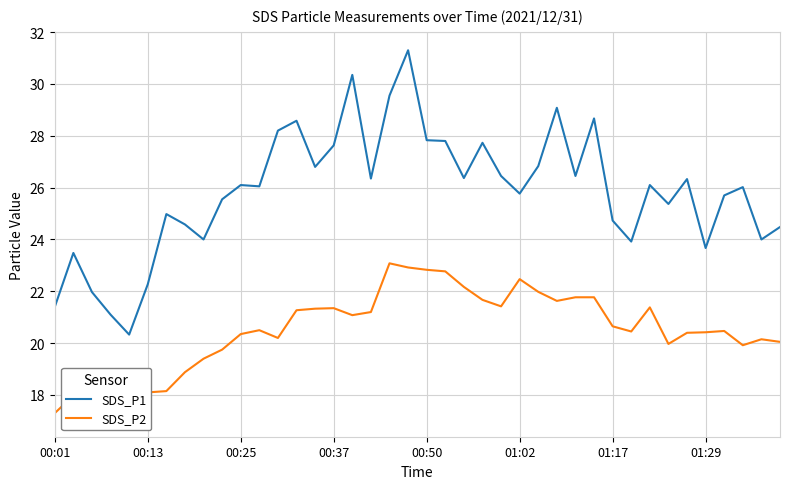

Is it true that SDS_P1 equals 26.1 at 00:25?

True